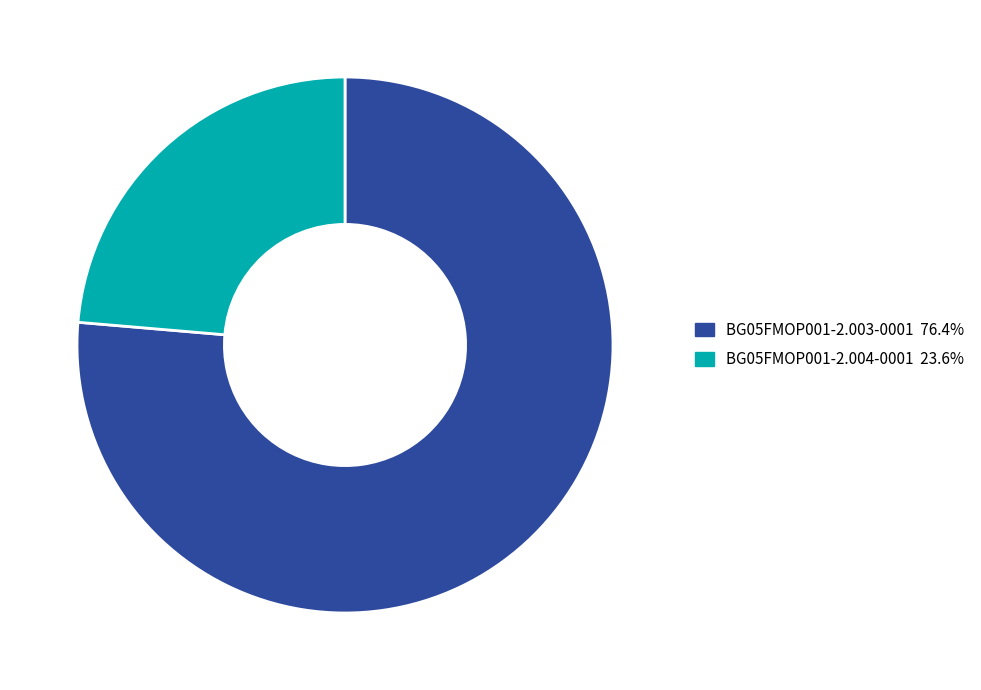

Do BG05FMOP001-2.003-0001 and BG05FMOP001-2.004-0001 together represent more than half of the pie?

Yes